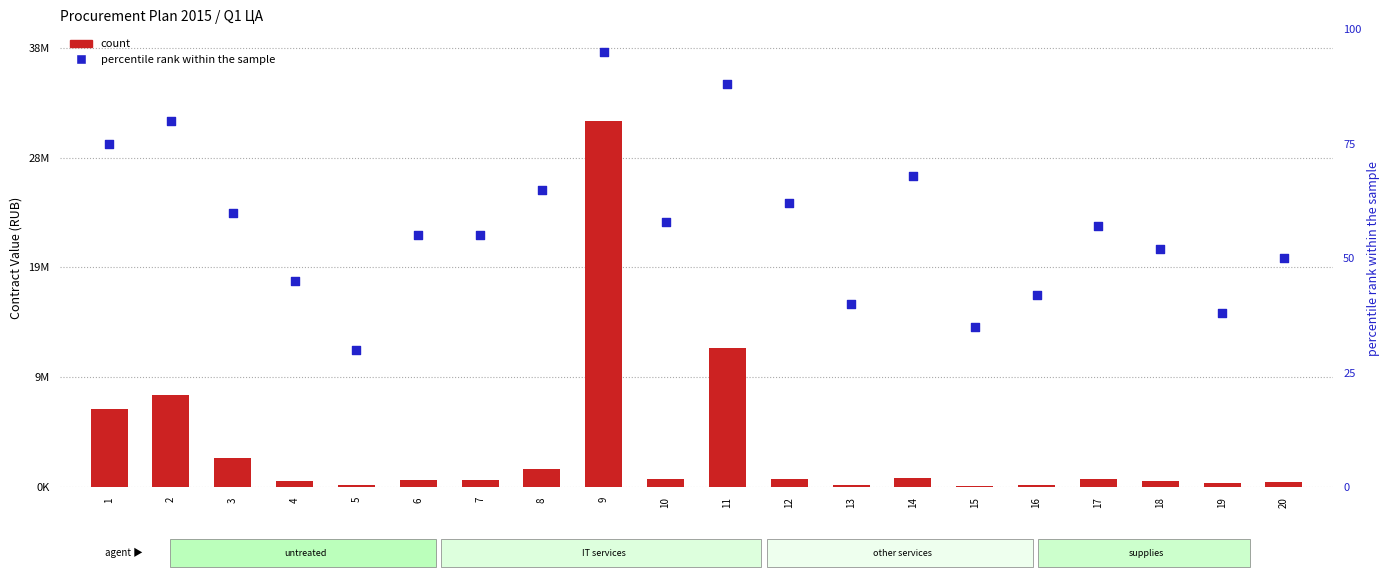

Which series has the largest total across all categories?

count